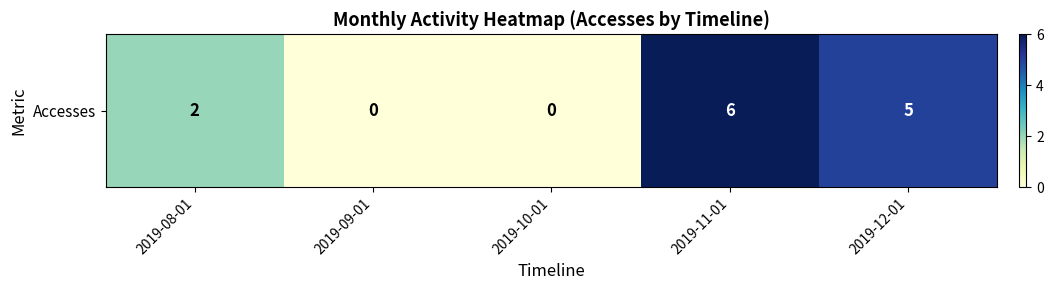

What is the change in value from 2019-10-01 to 2019-11-01?

+6